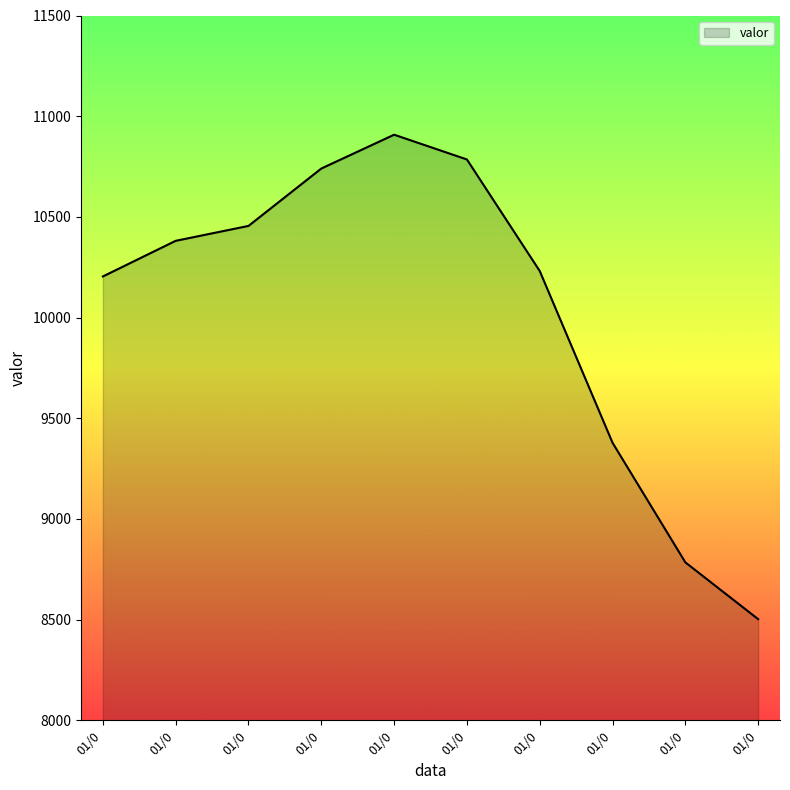

How many lines are shown in the chart?

1